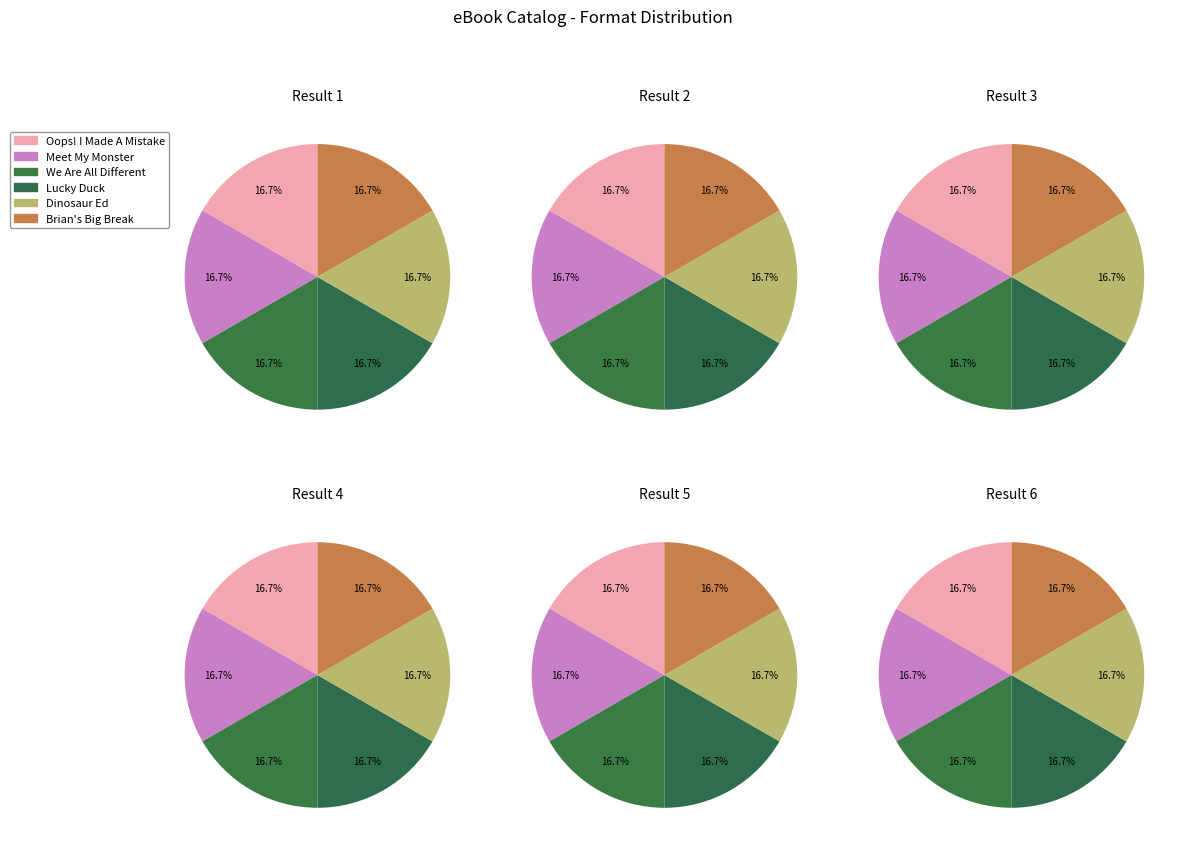

What is the ratio of the value at Lucky Duck, Level 2 to the value at Meet My Monster, Level 2?

1.0